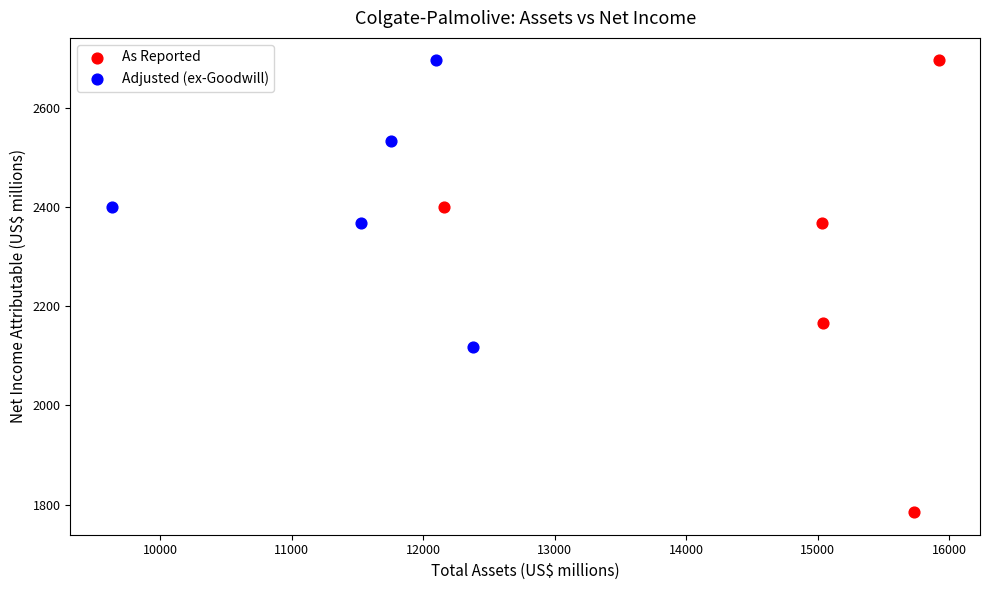

Which series reaches the minimum Y coordinate?

As Reported